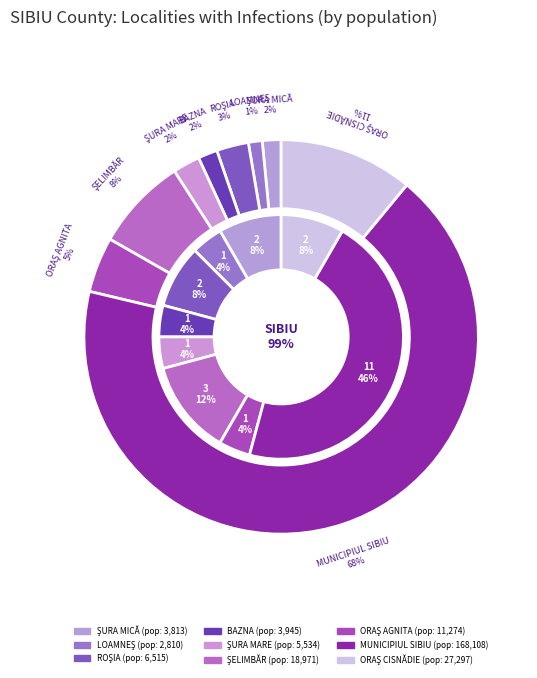

Which slice is the largest?

MUNICIPIUL SIBIU